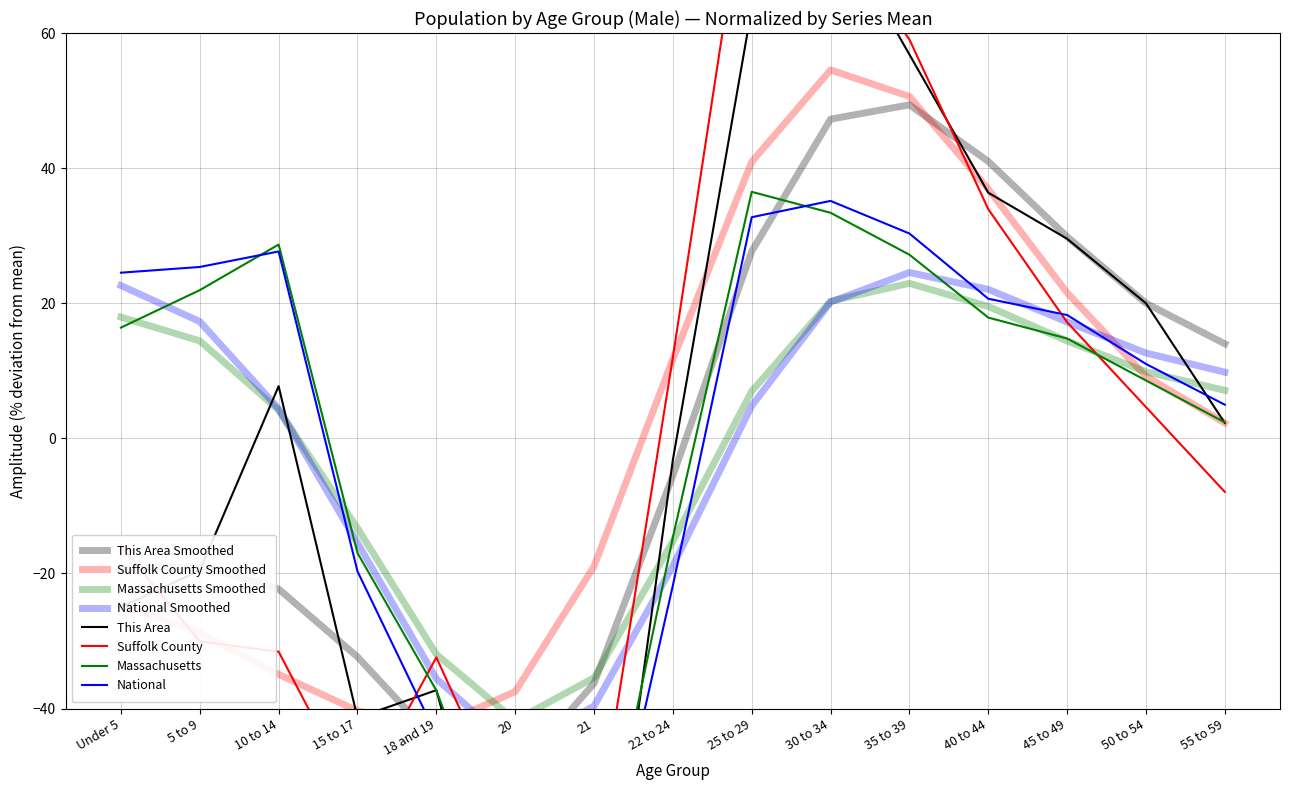

What is the approximate value of National at 21?

-73.2